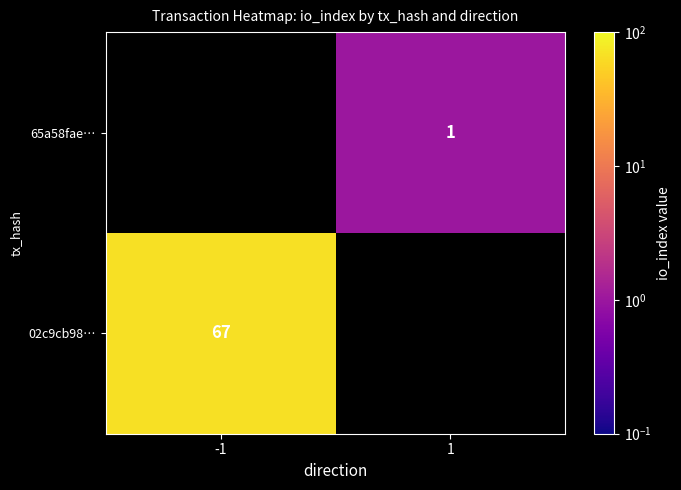

Is it true that 65a58fae… equals 1 at 1?

True